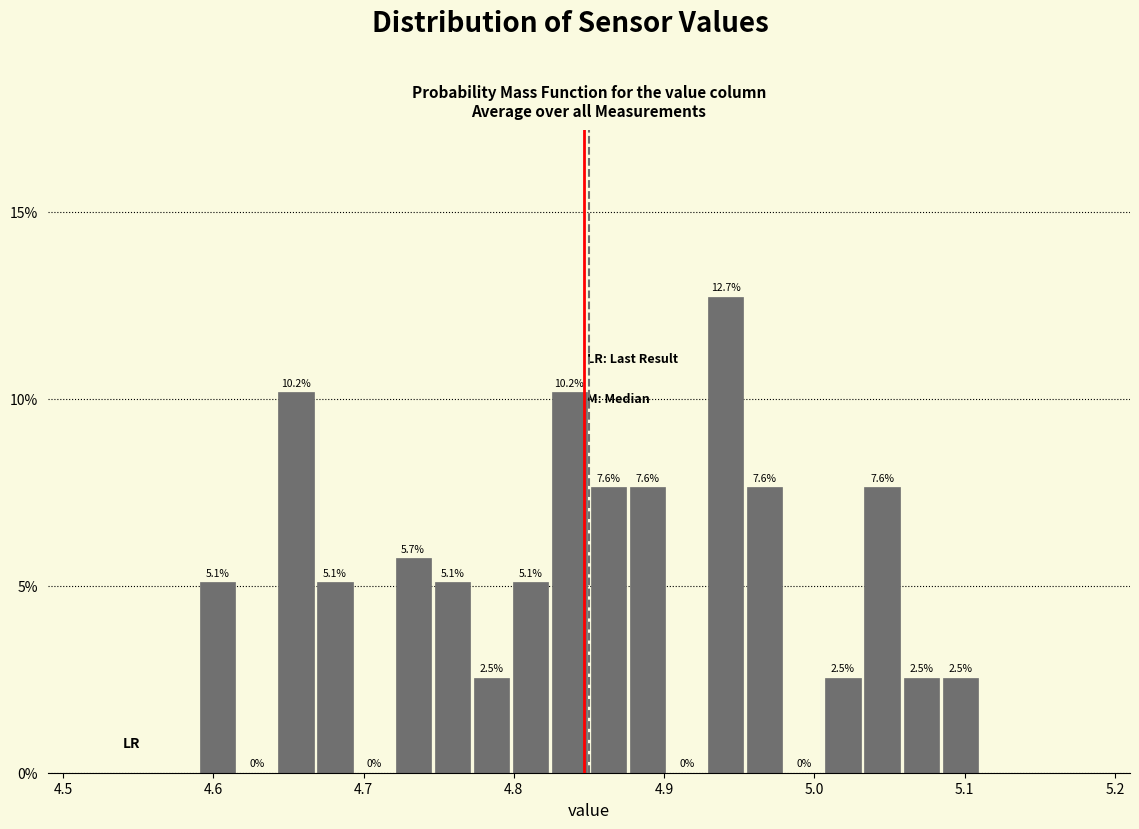

Around what value on the x-axis is the tallest bar? Give the approximate position of its centre, as read against the axis.

4.94